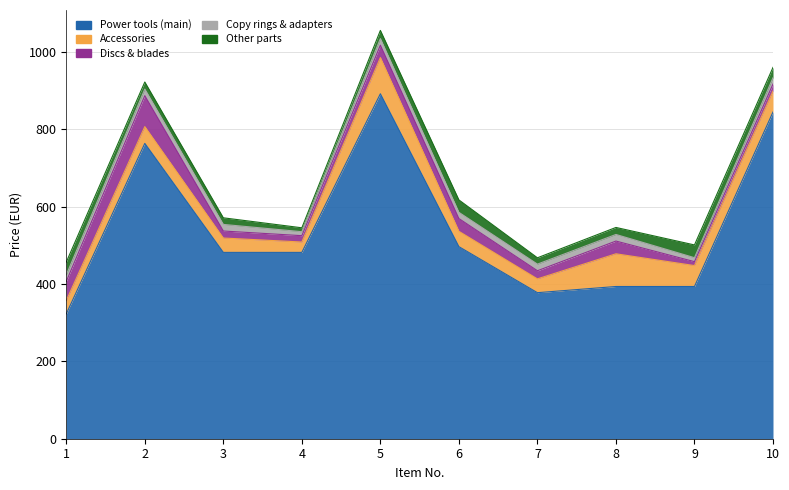

What is the average value of the Copy rings & adapters series?

15.5